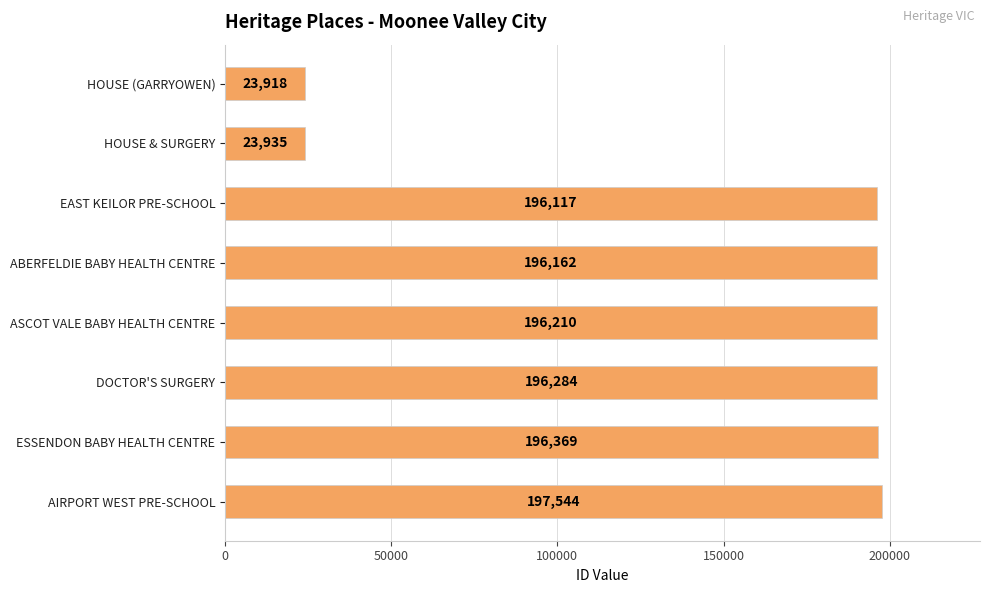

Does the chart contain any negative values?

No